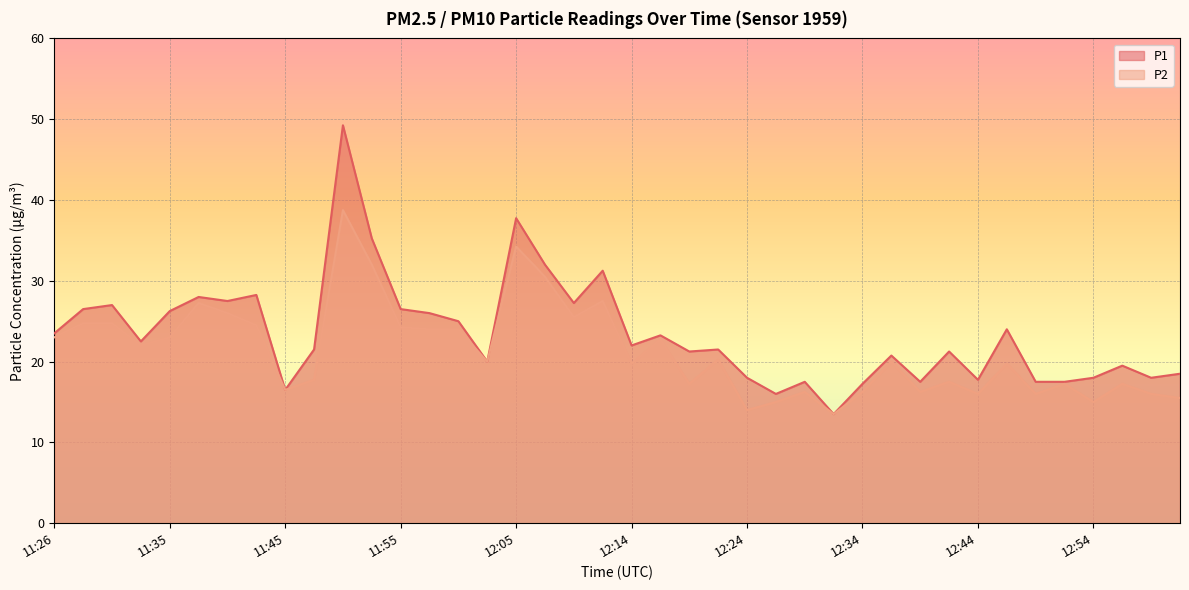

The P2 series shows 19.8 at 12:14. True or false?

True